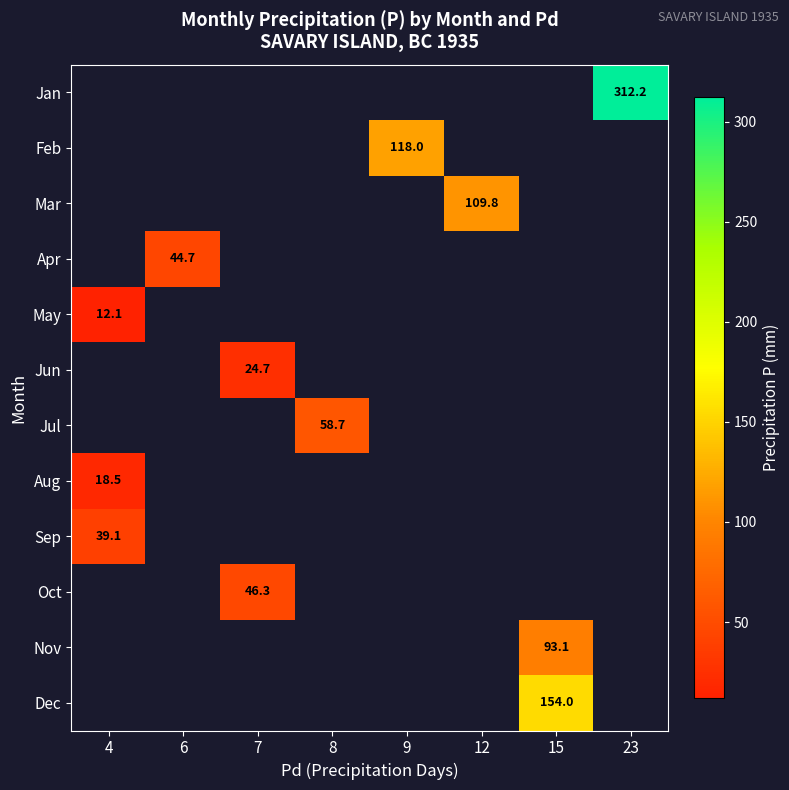

Between 4 and 6, which is larger?

6